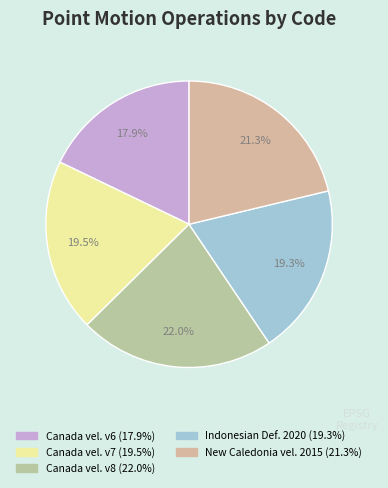

How many slices are in this pie chart?

5